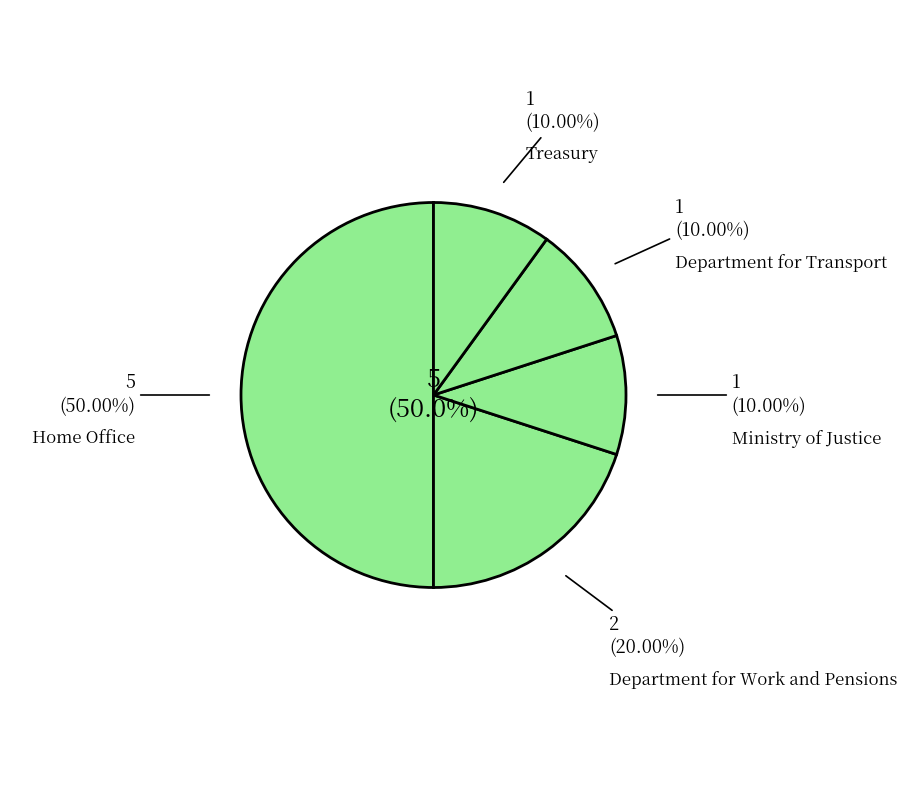

What percentage is the Ministry of Justice slice, to the nearest percent?

10%